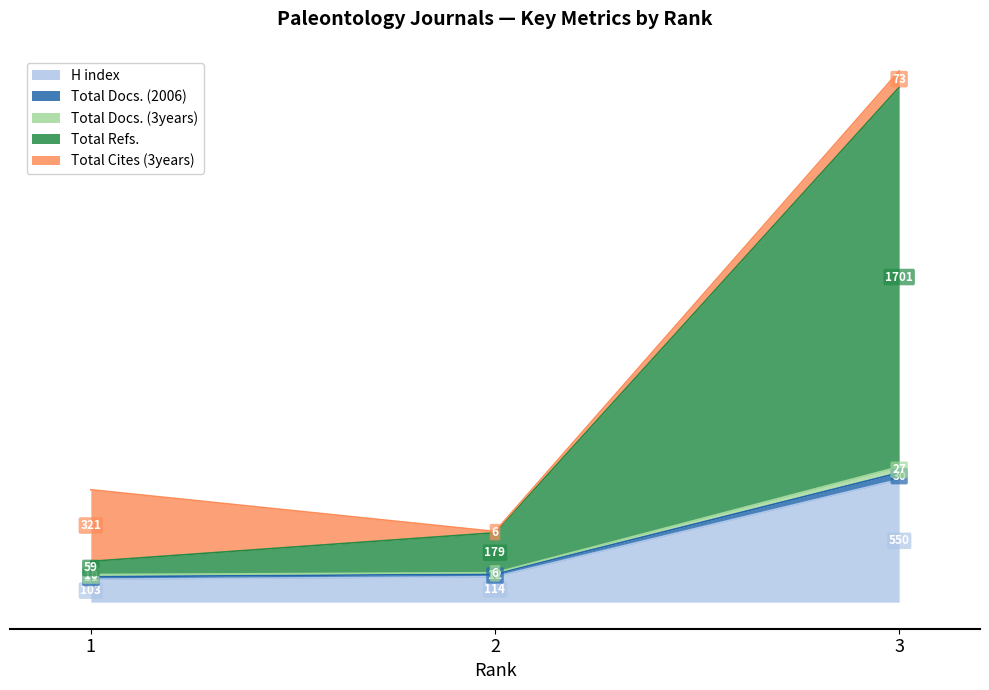

What is the maximum value shown in the chart?

2381